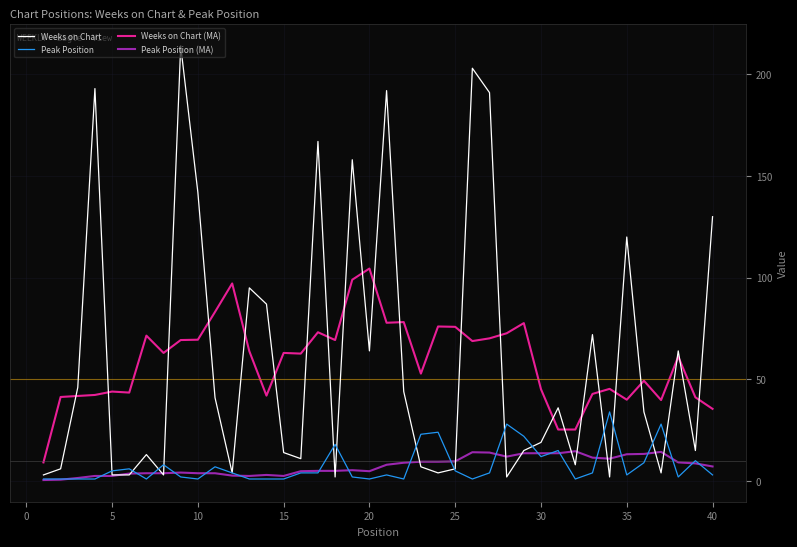

What is the greatest value displayed?

214.0